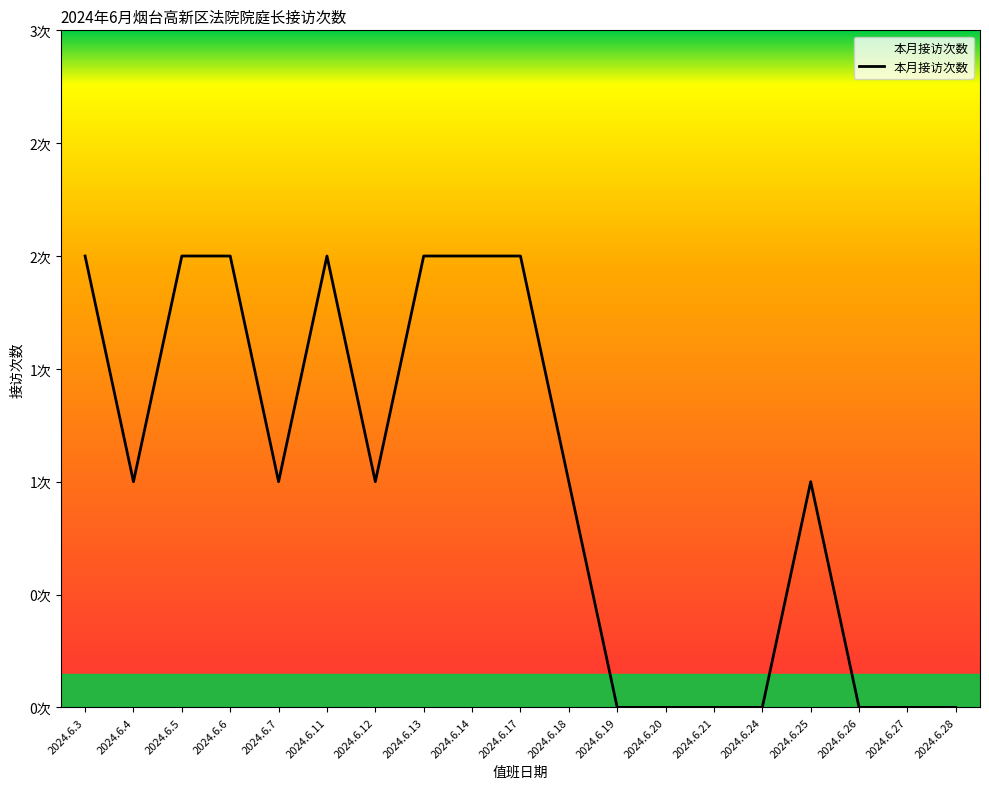

What is the sum of all values?

19